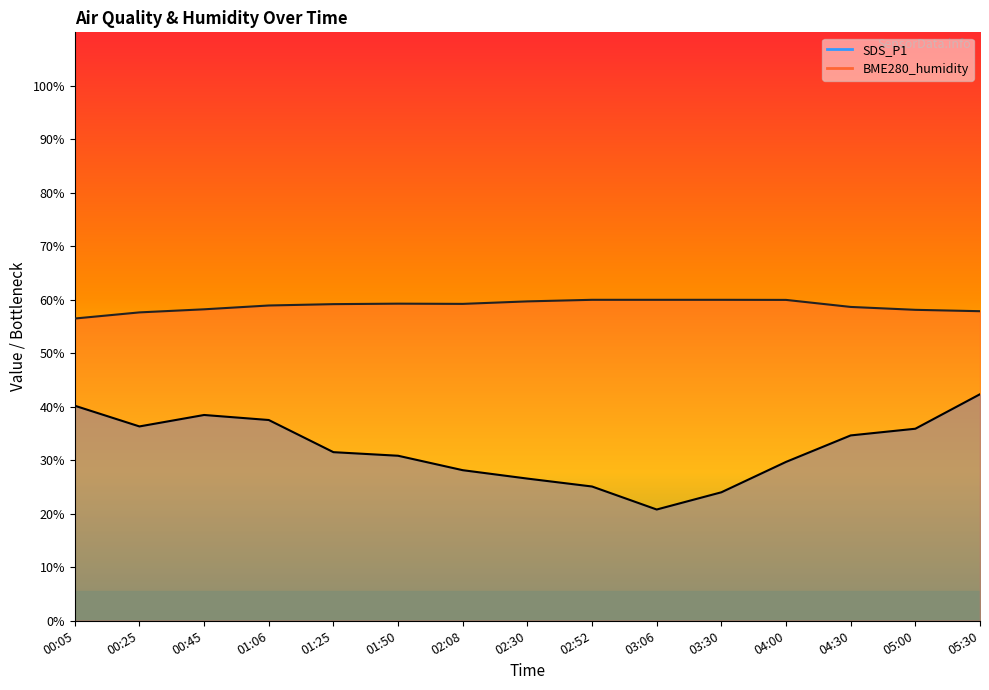

What is the minimum value for SDS_P1?

20.8